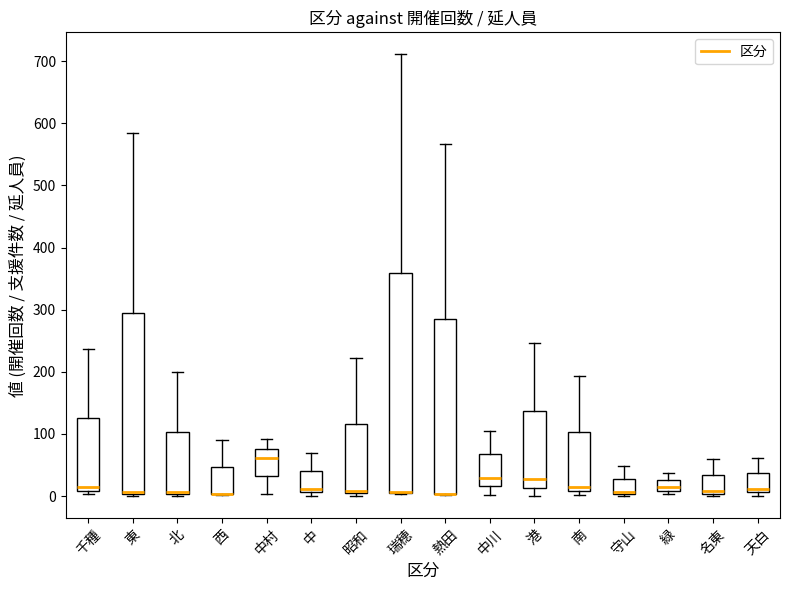

Reading left to right, transcribe this box plot: for each box, give where its median line is, the range the box spans, and where its two whiskers end, as read against the y-axis. The values are not printed on the chart, so give them approximately, as read against the axis.

千種: median 20, box 10 to 130, whiskers 0 to 240
東: median 10, box 0 to 300, whiskers 0 (just below the box's lower edge) to 580
北: median 10, box 0 to 100, whiskers 0 (just below the box's lower edge) to 200
西: median 0 (drawn on the box's lower edge), box 0 to 50, whiskers 0 to 90
中村: median 60, box 30 to 80, whiskers 0 to 90
中: median 10 (just above the box's lower edge), box 10 to 40, whiskers 0 to 70
昭和: median 10, box 0 to 120, whiskers 0 (just below the box's lower edge) to 220
瑞穂: median 10 (drawn on the box's lower edge), box 10 to 360, whiskers 0 to 710
熱田: median 0 (drawn on the box's lower edge), box 0 to 290, whiskers 0 to 570
中川: median 30, box 20 to 70, whiskers 0 to 110
港: median 30, box 10 to 140, whiskers 0 to 250
南: median 10 (just above the box's lower edge), box 10 to 100, whiskers 0 to 190
守山: median 10 (drawn on the box's lower edge), box 0 to 30, whiskers 0 to 50
緑: median 10 (just above the box's lower edge), box 10 to 30, whiskers 0 to 40
名東: median 10, box 0 to 30, whiskers 0 (just below the box's lower edge) to 60
天白: median 10 (just above the box's lower edge), box 10 to 40, whiskers 0 to 60